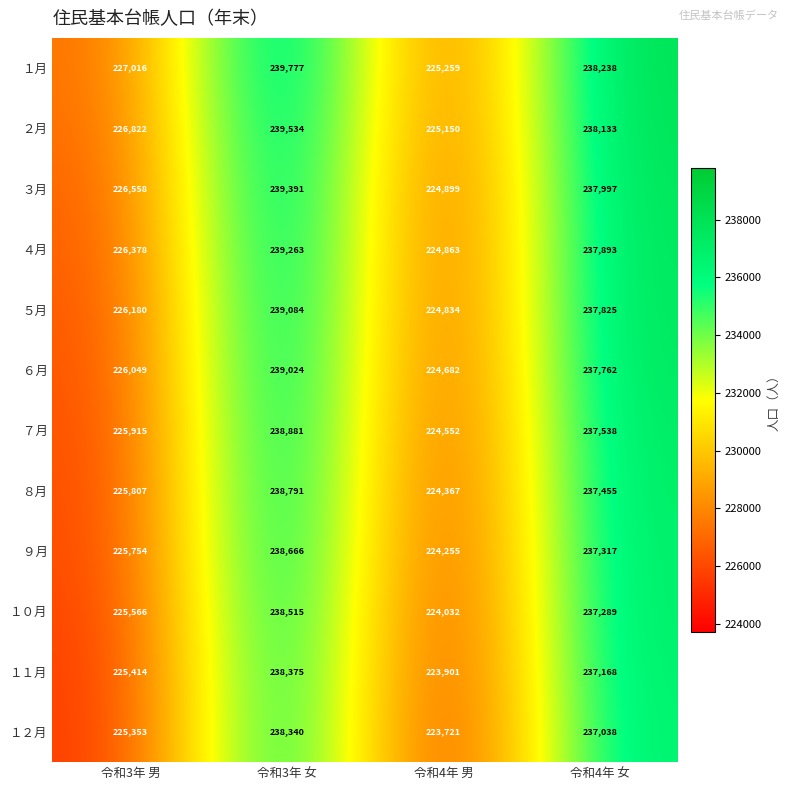

What is the minimum value for ９月?

224255